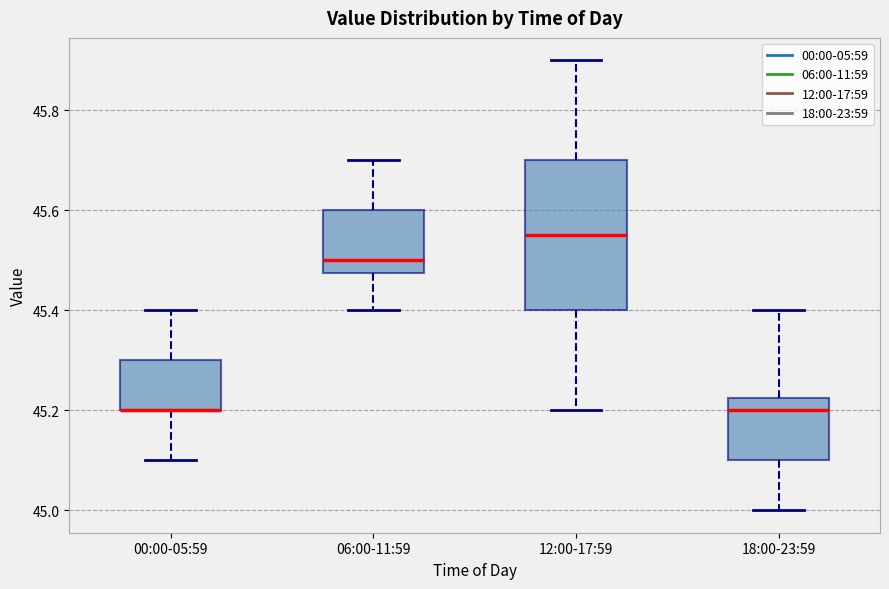

Reading left to right, transcribe this box plot: for each box, give where its median line is, the range the box spans, and where its two whiskers end, as read against the y-axis. The values are not printed on the chart, so give them approximately, as read against the axis.

00:00-05:59: median 45.20 (drawn on the box's lower edge), box 45.20 to 45.30, whiskers 45.10 to 45.40
06:00-11:59: median 45.50, box 45.48 to 45.60, whiskers 45.40 to 45.70
12:00-17:59: median 45.56, box 45.40 to 45.70, whiskers 45.20 to 45.90
18:00-23:59: median 45.20, box 45.10 to 45.22, whiskers 45.00 to 45.40